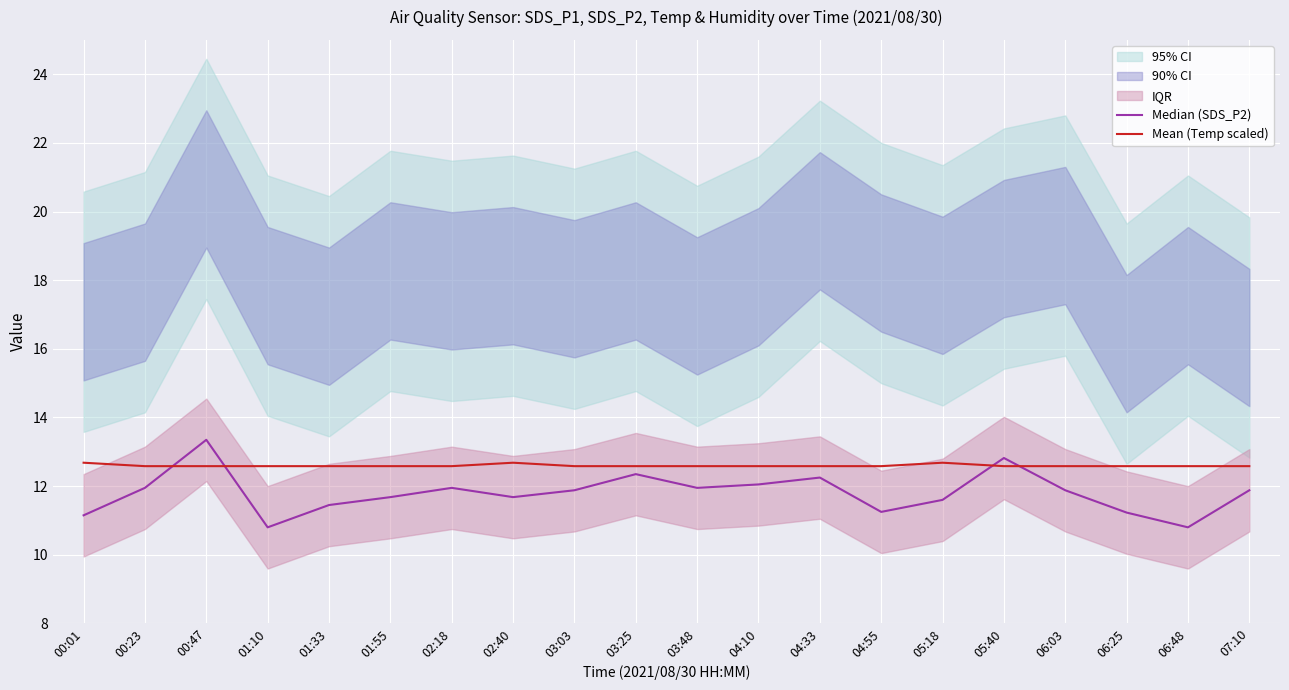

Is it true that Mean (Temp scaled) equals 12.6 at 00:47?

True